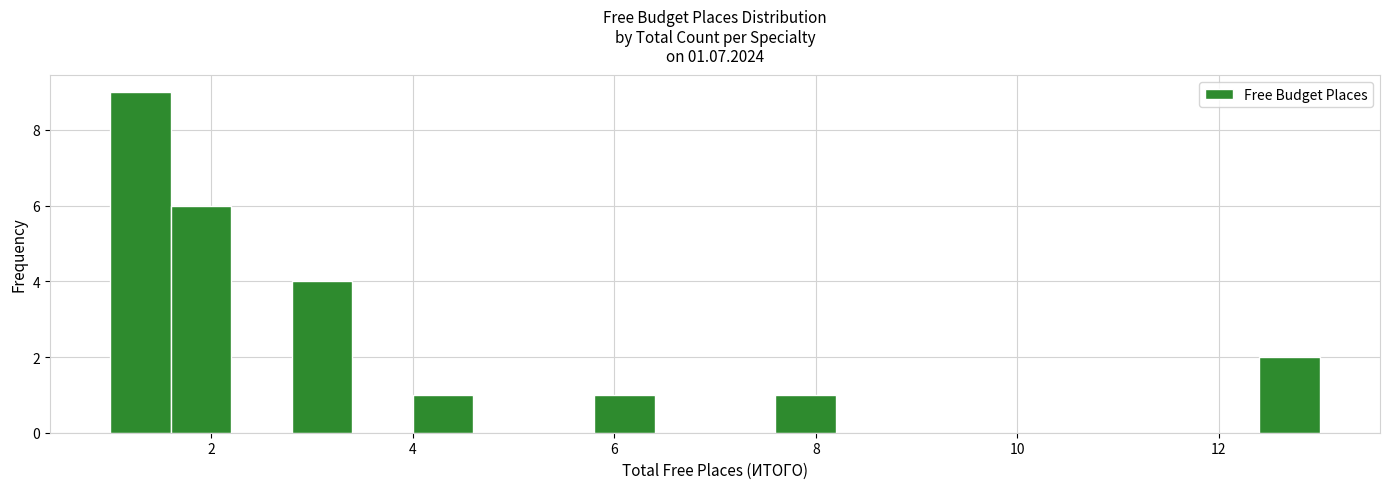

Read against the x-axis, roughly where is the centre of the tallest bar?

1.4